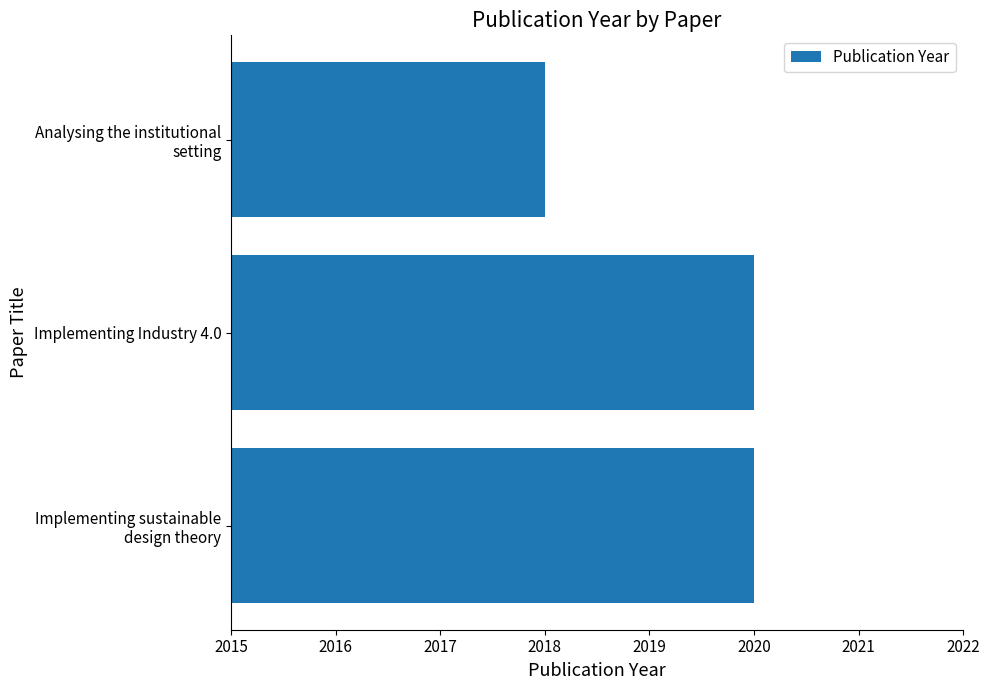

What value does the data have at Implementing Industry 4.0?

2020